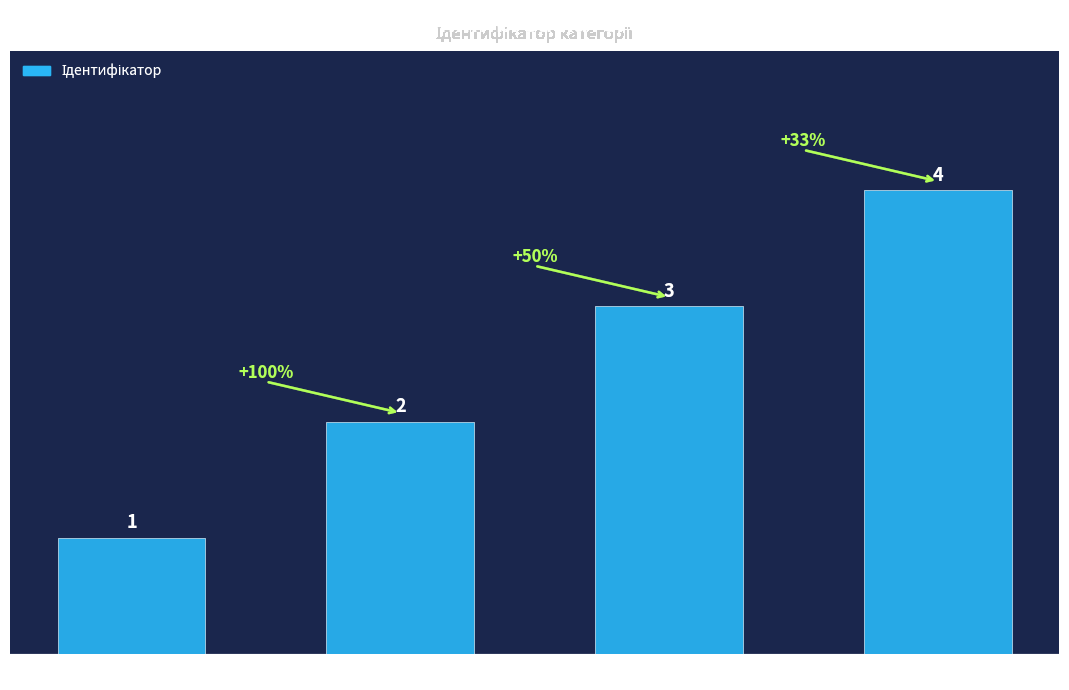

How many data points are less than 3?

2